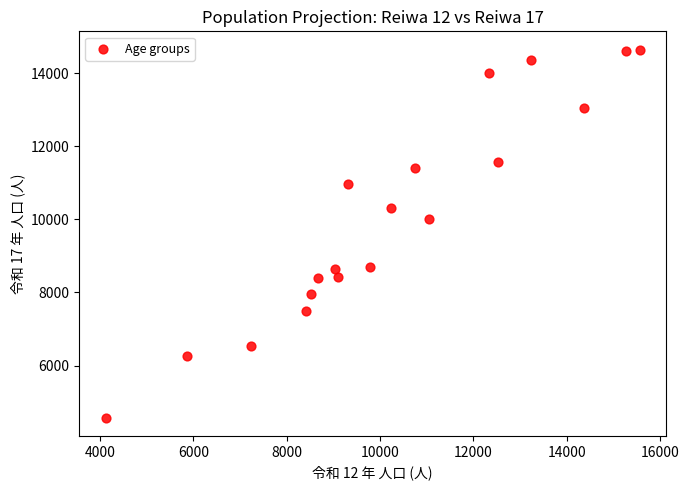

What Y value in the scatter plot is closest to 9608?

9996